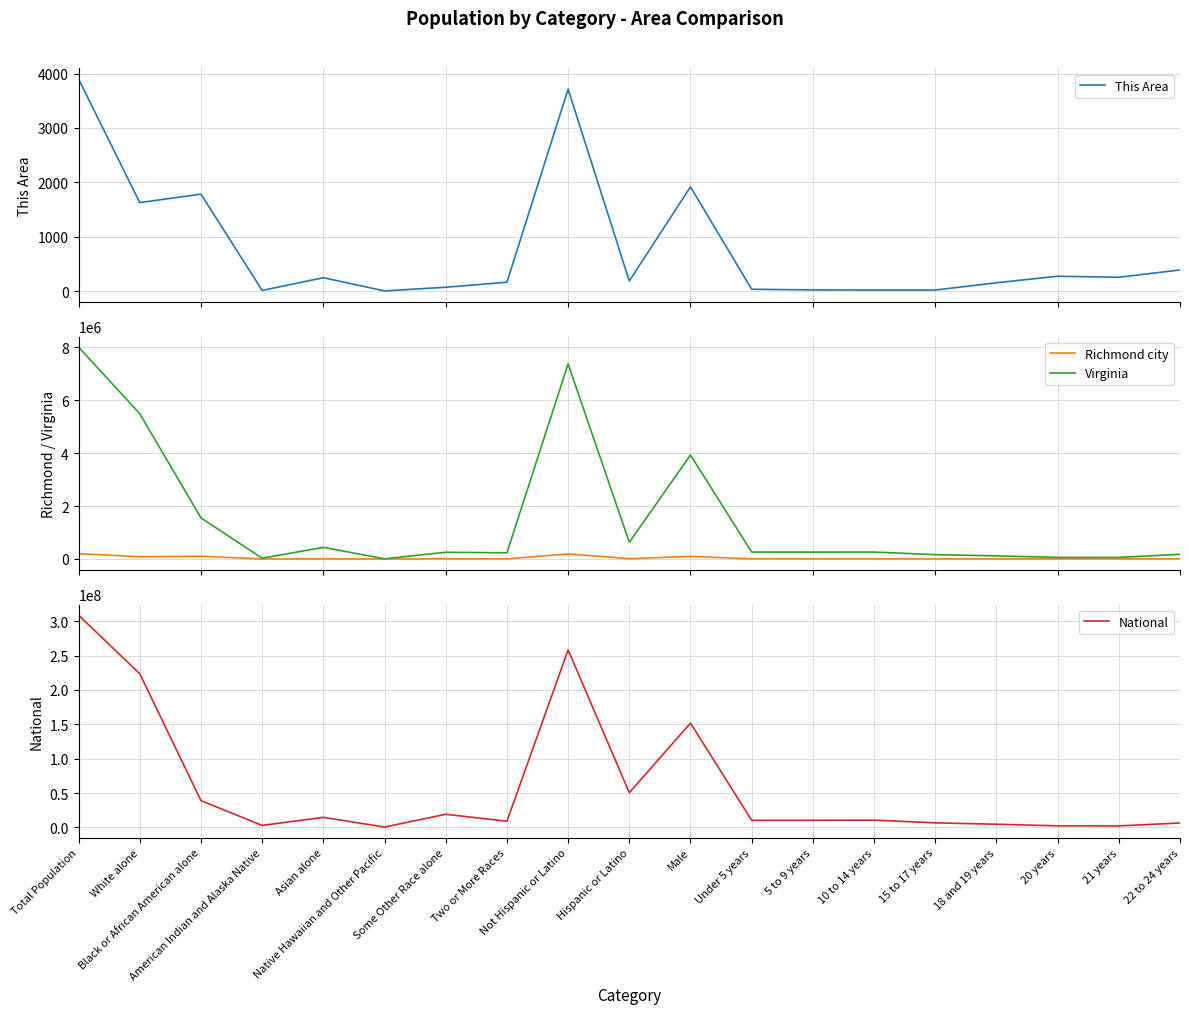

What is the sum of the Virginia values at Two or More Races and 5 to 9 years?

493949